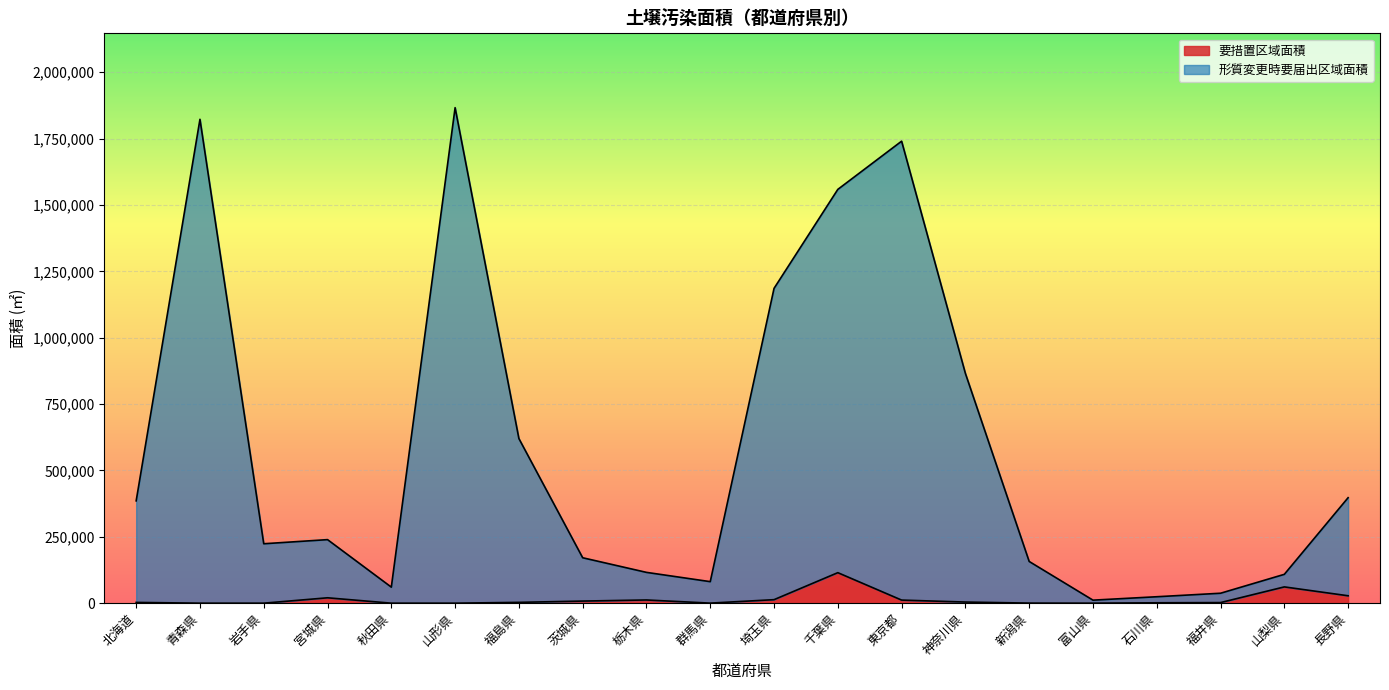

What are all the series names shown in the legend?

要措置区域面積, 形質変更時要届出区域面積